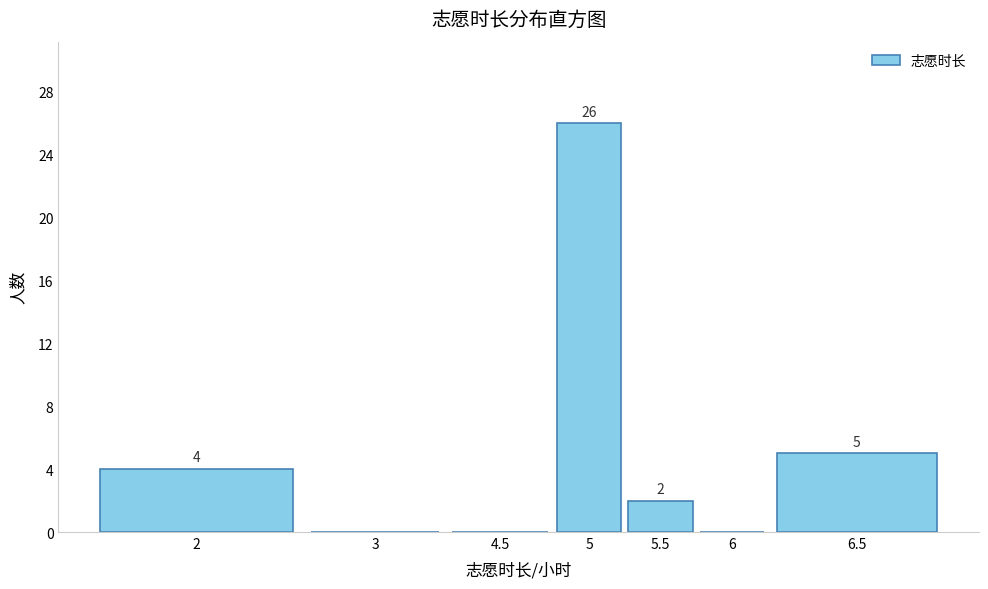

Reading right to left, what are all the values shown in this chart?

6.5=5	6=0	5.5=2	5=26	4.5=0	3=0	2=4